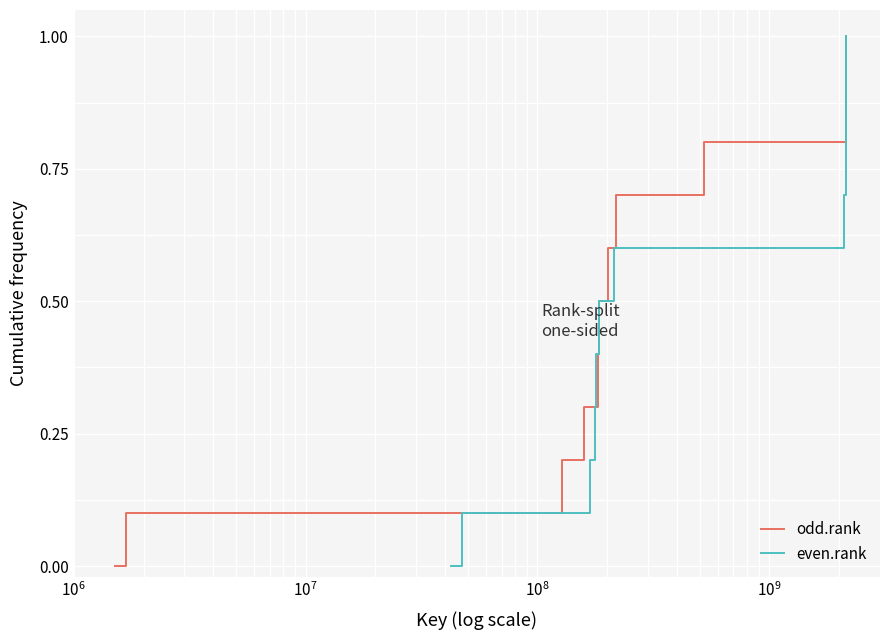

Rank the series at $\mathdefault{10^{8}}$ from lowest to highest value.

odd.rank, even.rank